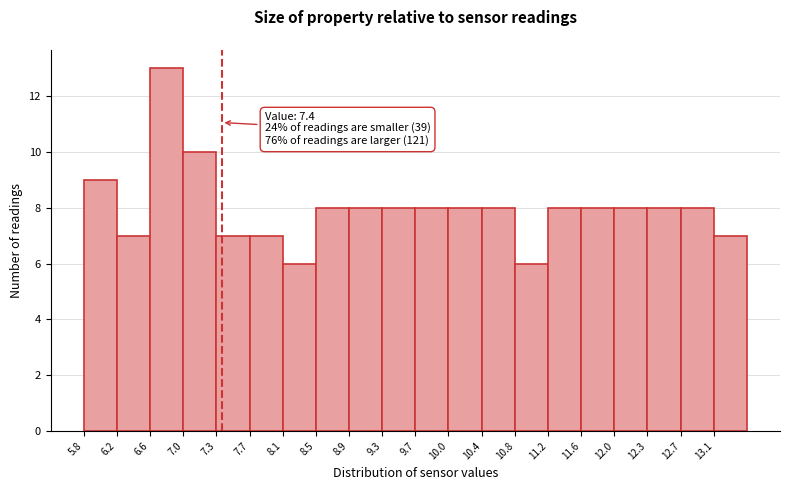

Which range on the x-axis has the tallest bar?

6.570 to 6.955